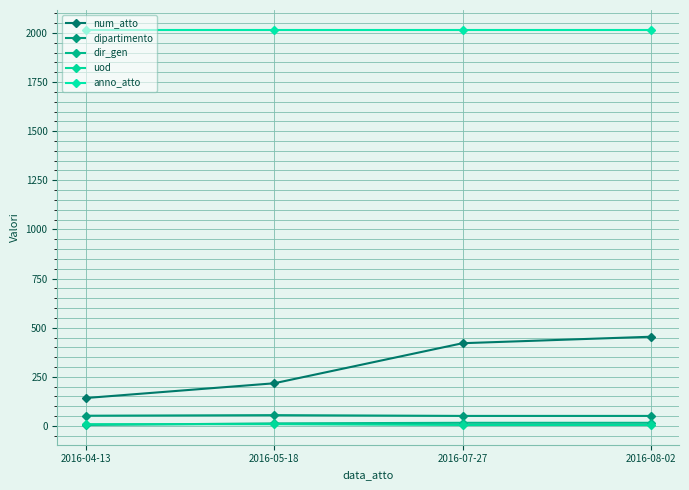

What is the label of the 3rd point from the left?

2016-07-27